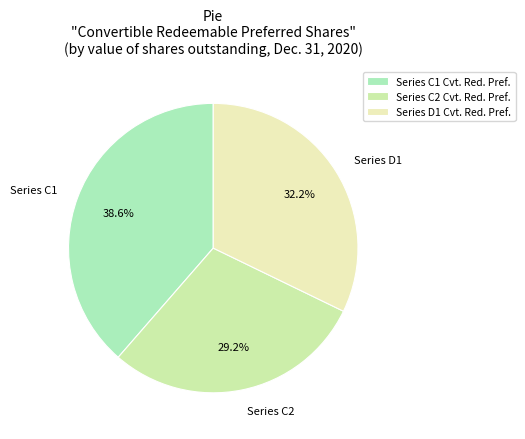

Rank the categories by value from highest to lowest.

Series C1 Cvt. Red. Pref., Series D1 Cvt. Red. Pref., Series C2 Cvt. Red. Pref.